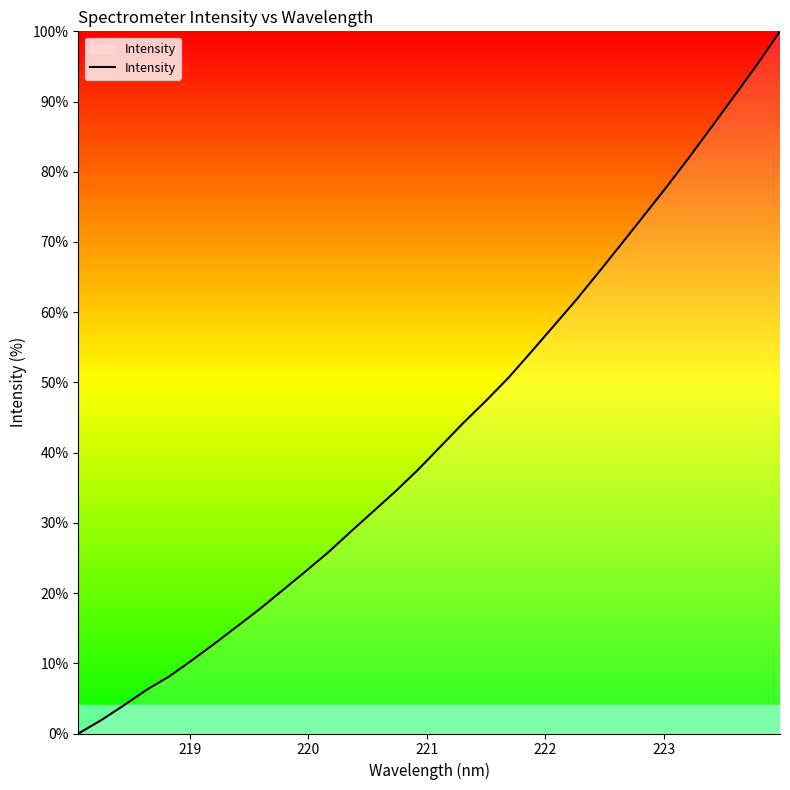

What is the maximum value shown in the chart?

100.0